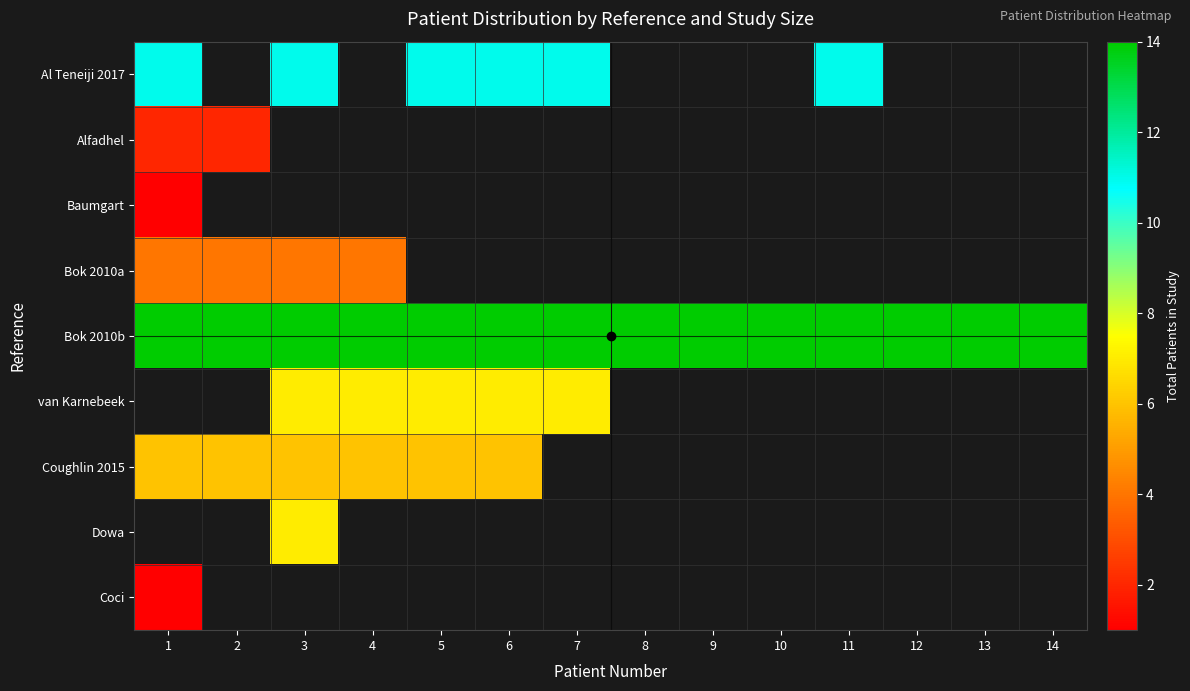

At which label is Bok 2010b closest to 14?

1